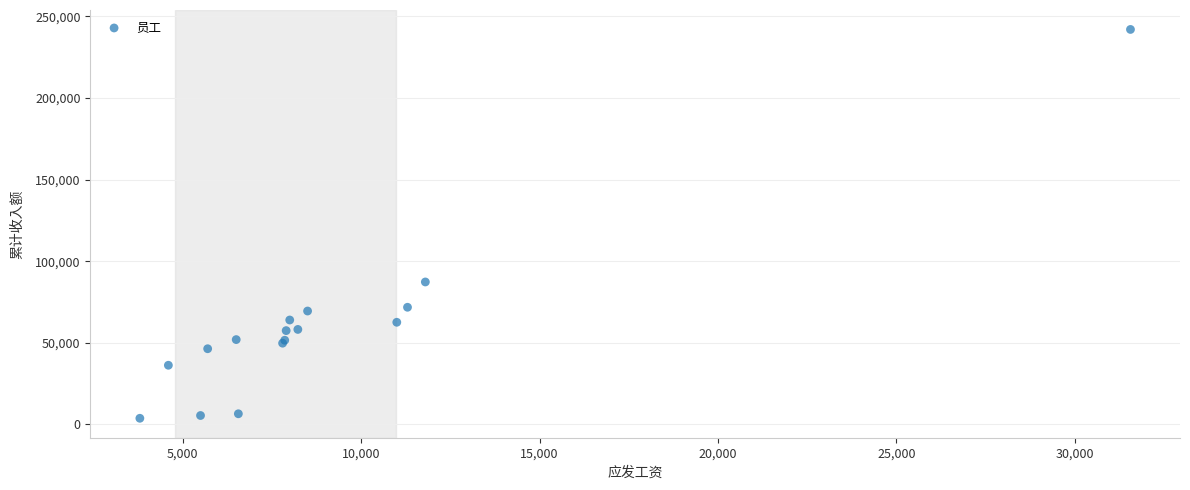

What Y value in the scatter plot is closest to 122890?

87300.0